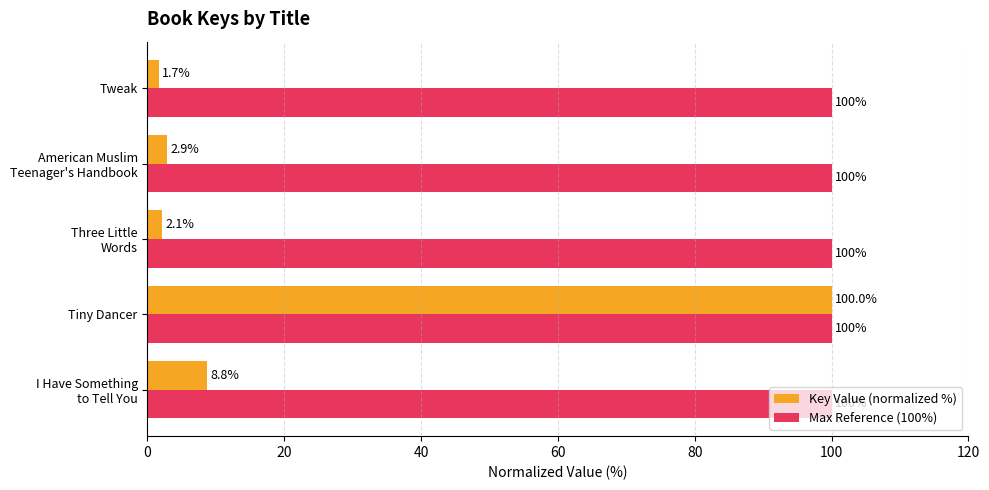

Which series has the widest spread of values?

Key Value (normalized %)